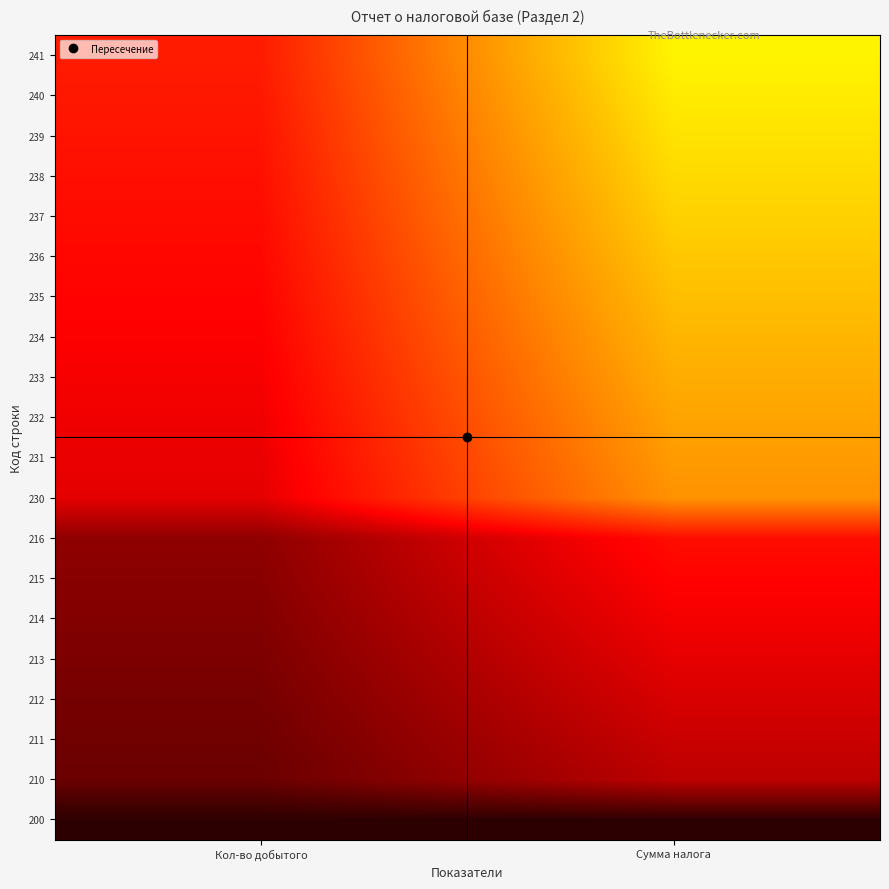

What is the total value across all series at Кол-во добытого?

3.8